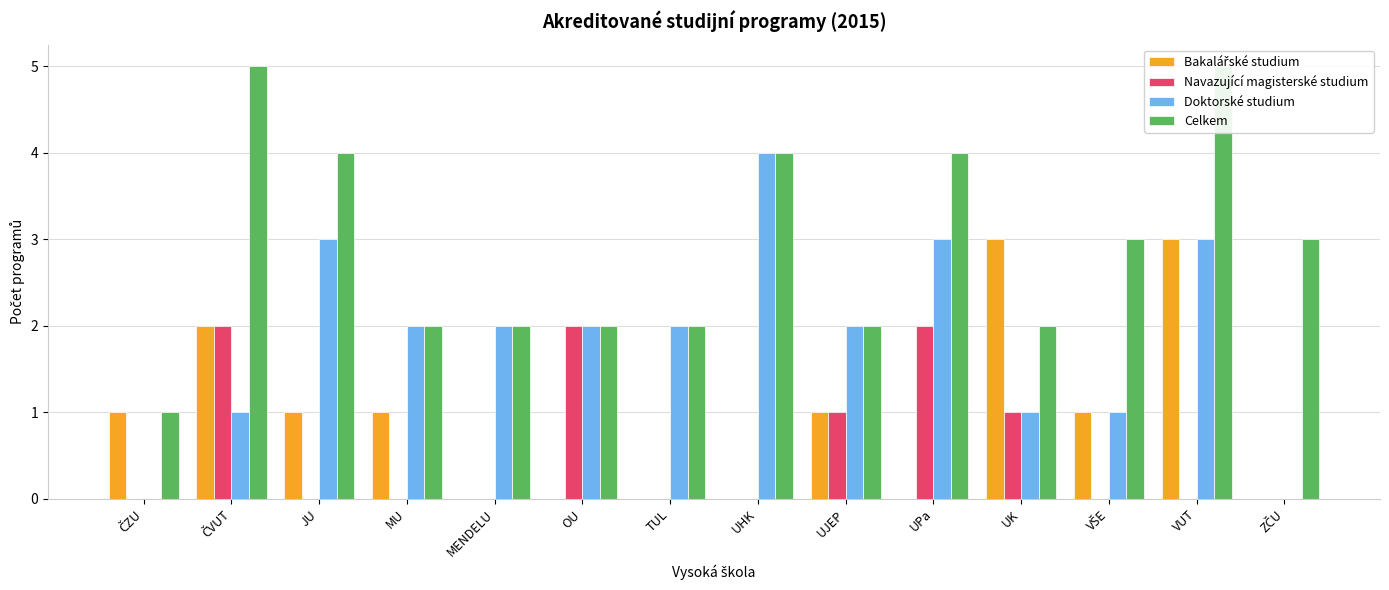

Are the bars grouped side by side (vs. stacked)?

Yes